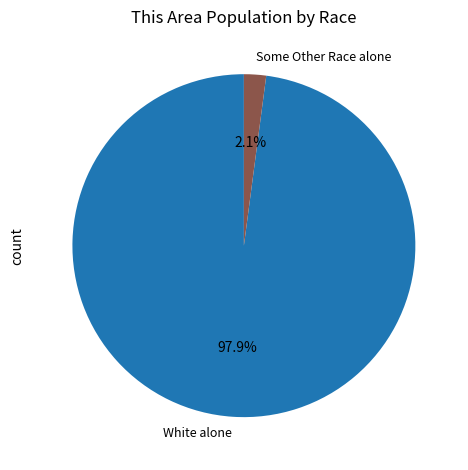

What is the smallest slice in the pie chart?

Some Other Race alone